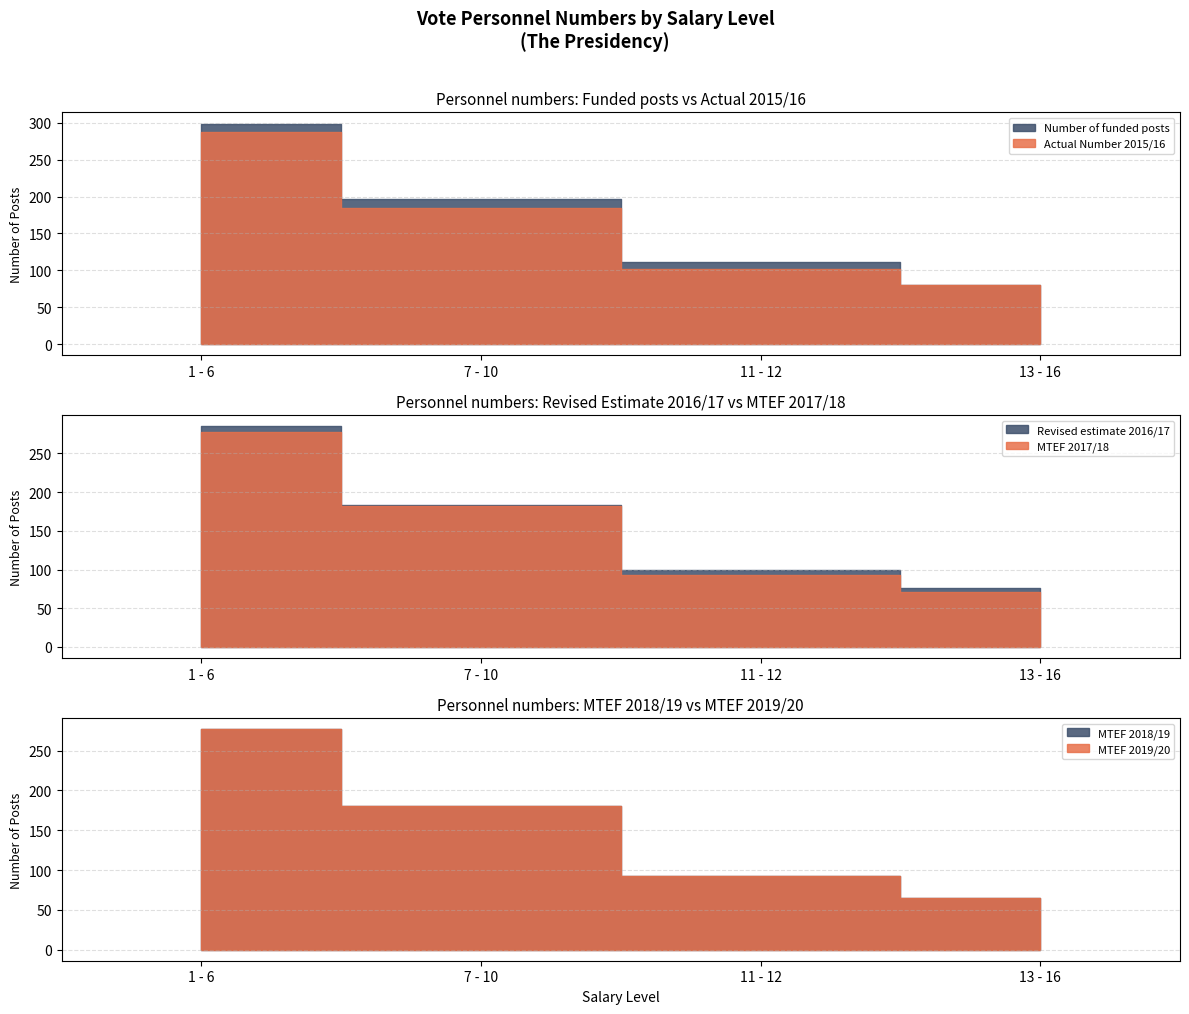

Reading right to left, transcribe all the data shown in this chart.

Number of funded posts: 13 - 16=80	11 - 12=111	7 - 10=197	1 - 6=299
Actual Number 2015/16: 13 - 16=80	11 - 12=102	7 - 10=185	1 - 6=288
Revised estimate Number 2016/17: 13 - 16=76	11 - 12=100	7 - 10=183	1 - 6=285
MTEF 2017/18: 13 - 16=71	11 - 12=93	7 - 10=182	1 - 6=277
MTEF 2018/19: 13 - 16=65	11 - 12=93	7 - 10=180	1 - 6=277
MTEF 2019/20: 13 - 16=65	11 - 12=93	7 - 10=180	1 - 6=277